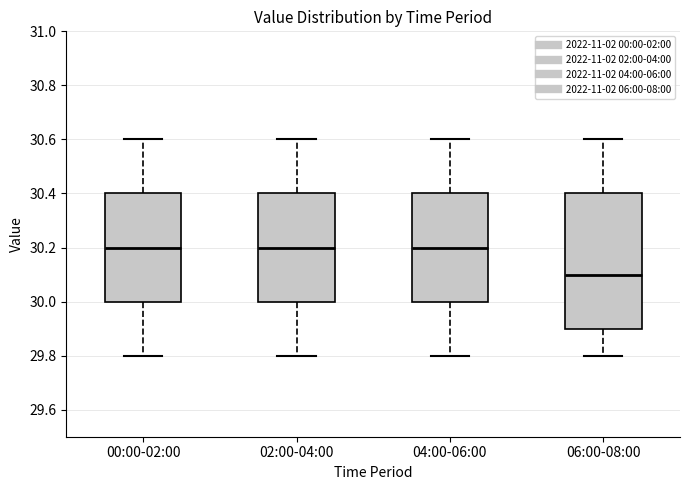

Where does the upper whisker of the box for 00:00-02:00 end on the y-axis? The values are not printed on the chart, so give them approximately, as read against the axis.

30.6